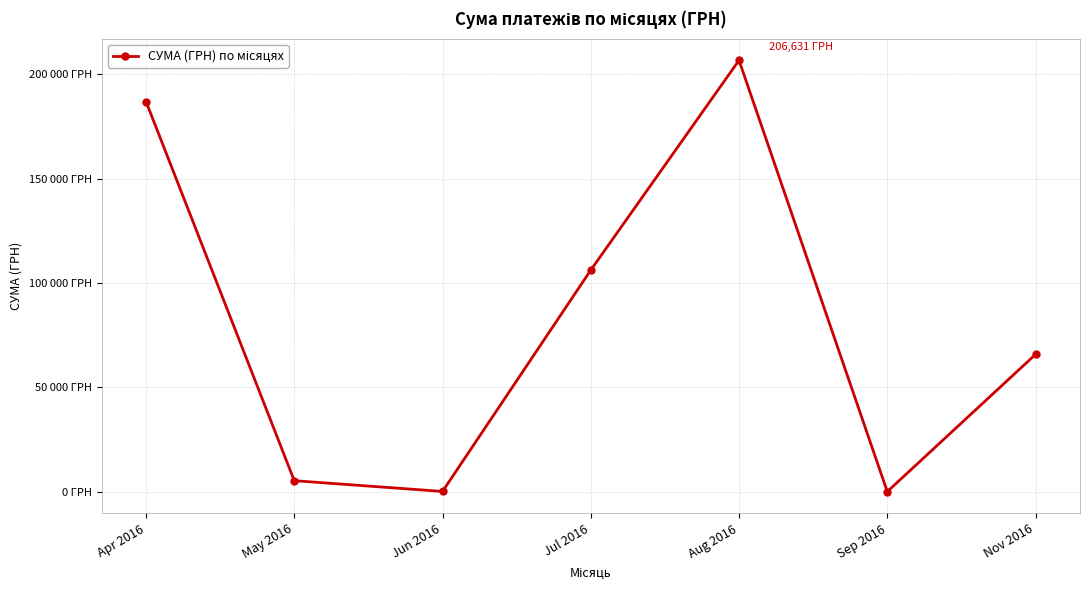

How many interior local valleys (lower than both neighbors) does the data have?

2